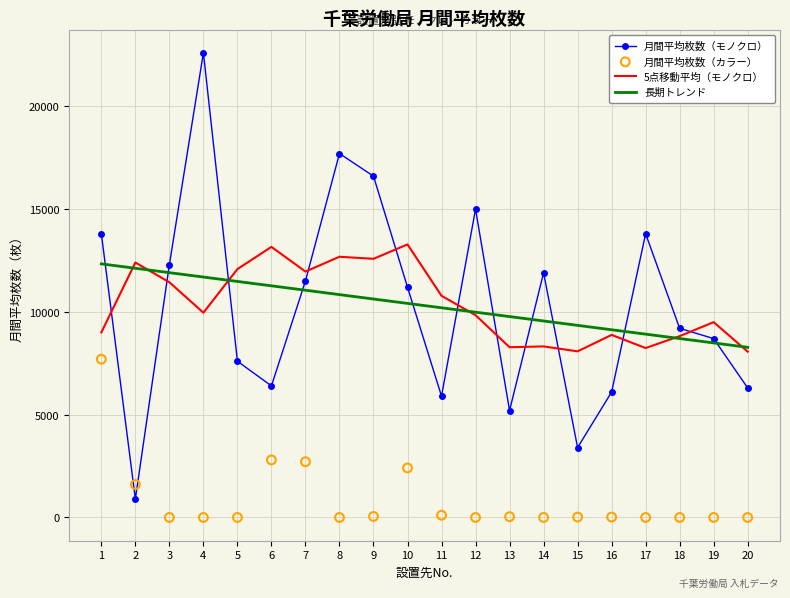

What are all the series names shown in the legend?

月間平均枚数（モノクロ）, 5点移動平均（モノクロ）, 長期トレンド, 月間平均枚数（カラー）